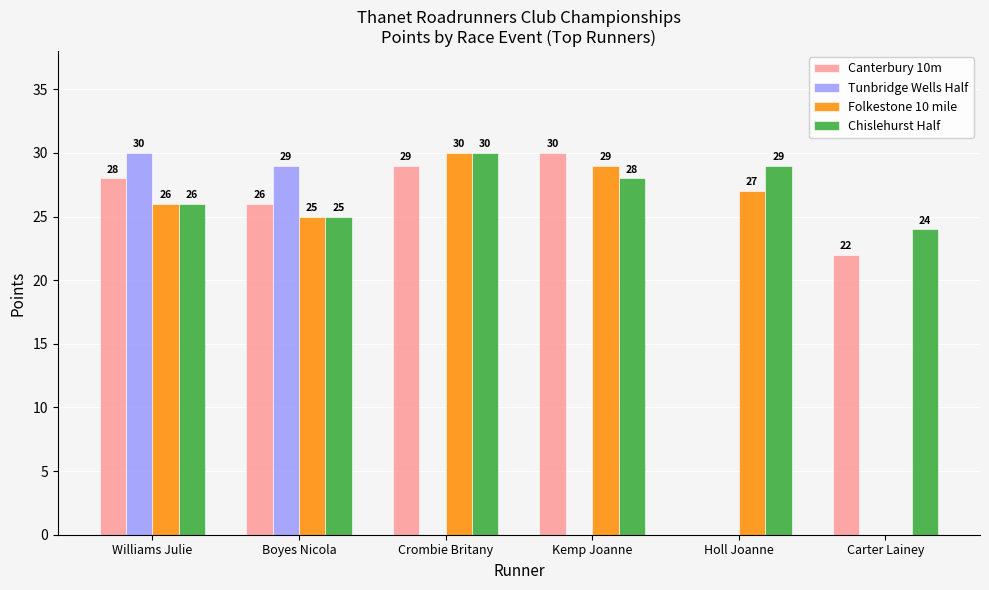

At which category is the sum across all series the highest?

Williams Julie